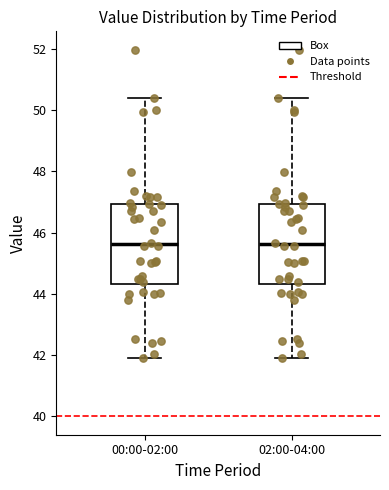

Reading left to right, read every box against the y-axis: the position of its median line, the range the box covers, and the ends of its whiskers. The values are not printed on the chart, so give them approximately, as read against the axis.

00:00-02:00: median 45.6, box 44.4 to 47.0, whiskers 42.0 to 50.4
02:00-04:00: median 45.6, box 44.4 to 47.0, whiskers 42.0 to 50.4